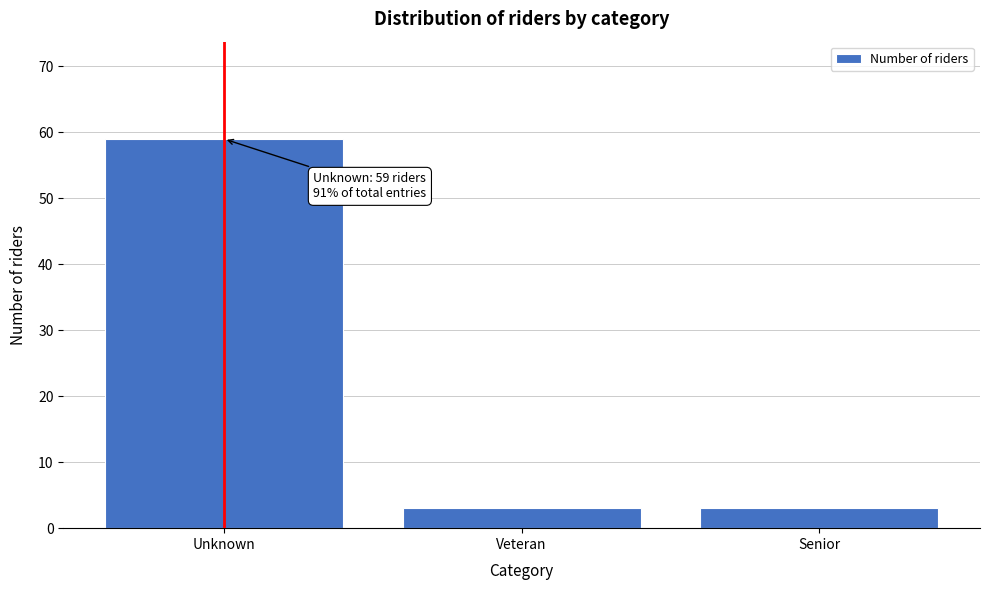

Reading right to left, extract all data points from this chart.

Senior=3	Veteran=3	Unknown=59